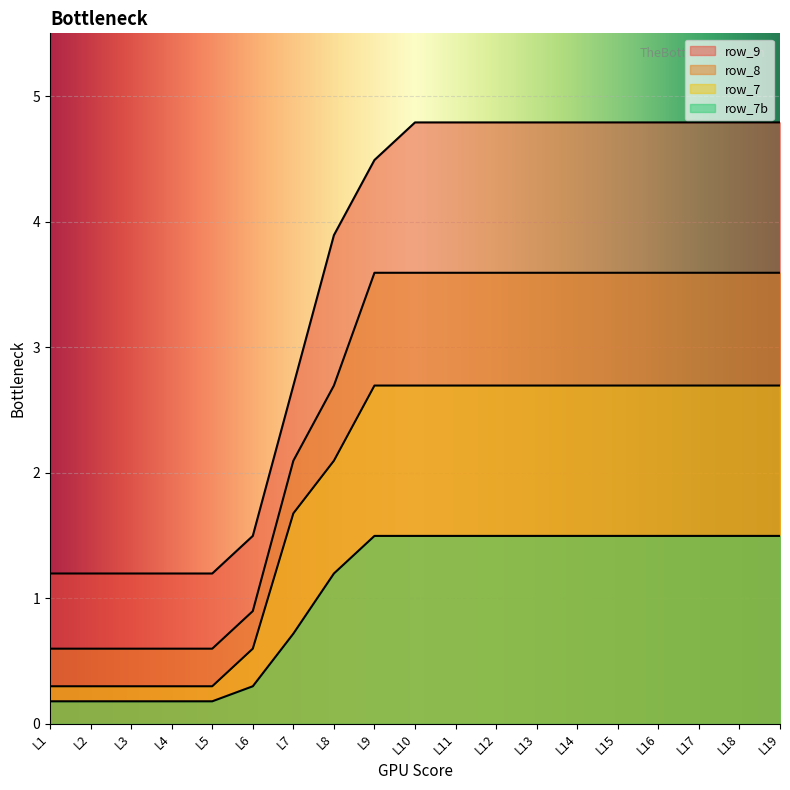

How many data points in row_7b are less than 1?

7